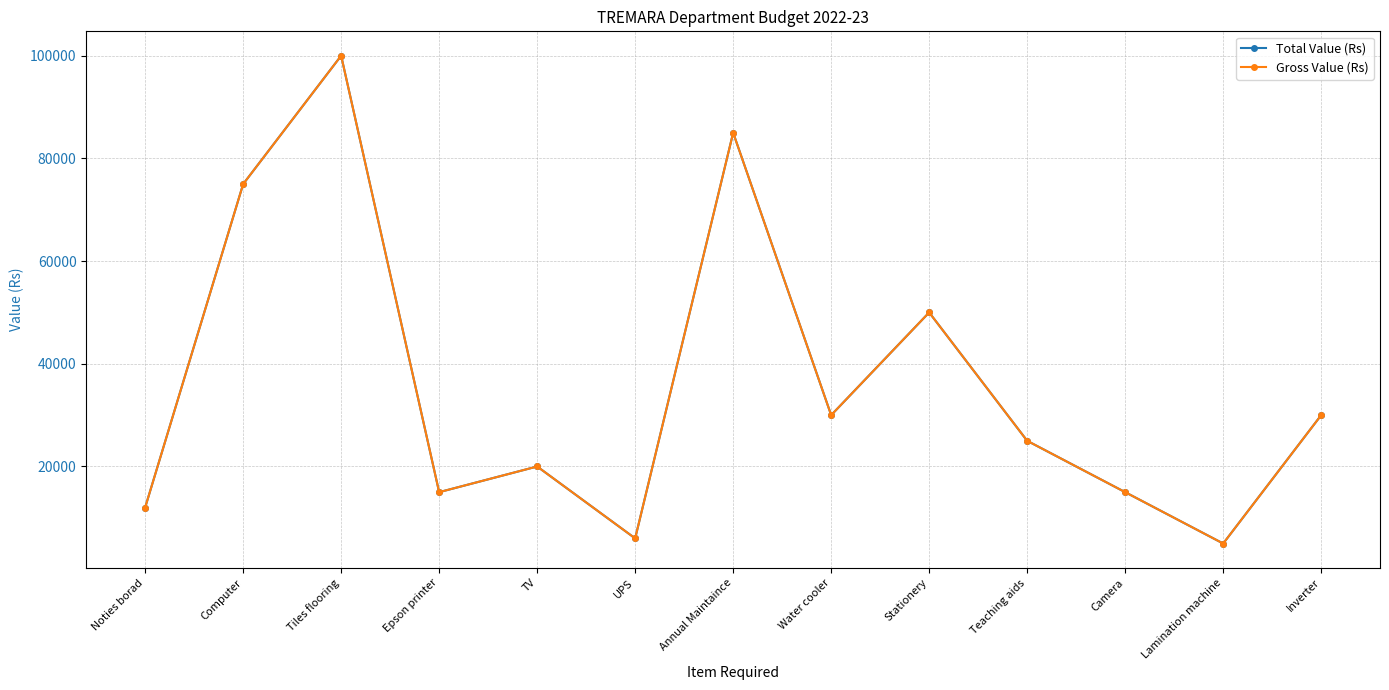

Where is the first local minimum for Total Value (Rs)?

Epson printer